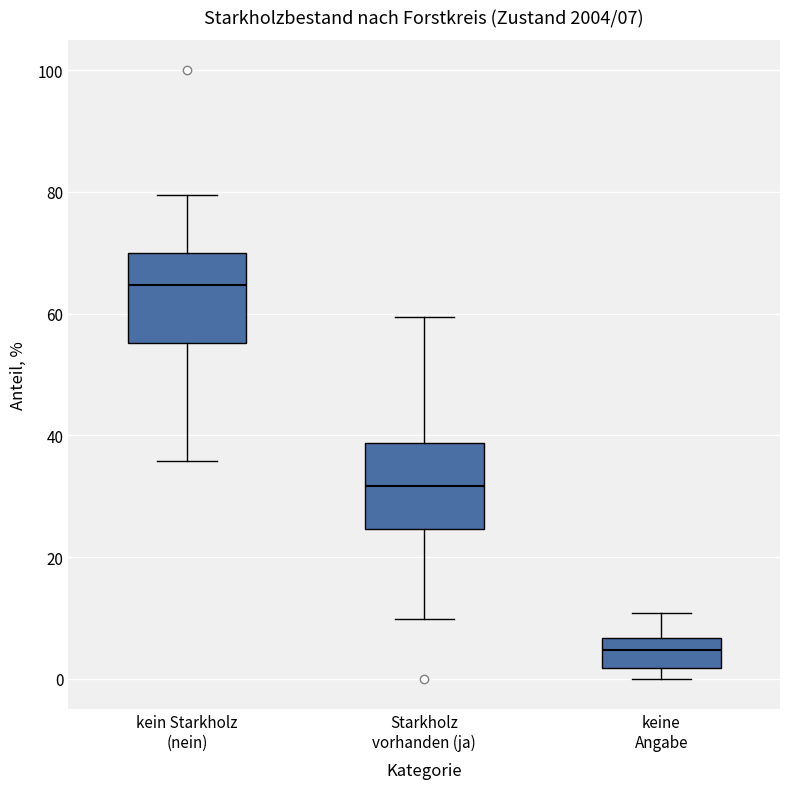

Which box has the highest median line?

kein Starkholz (nein)